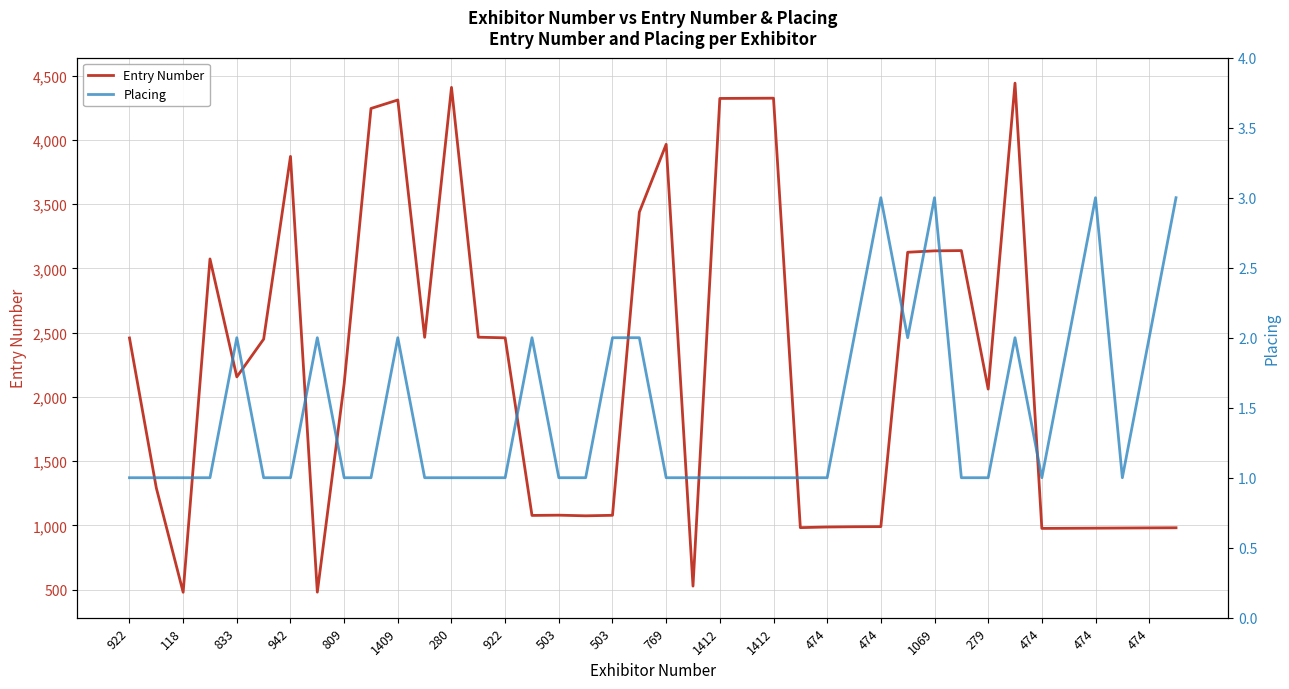

What is the difference between the highest and lowest values at 31?

3137